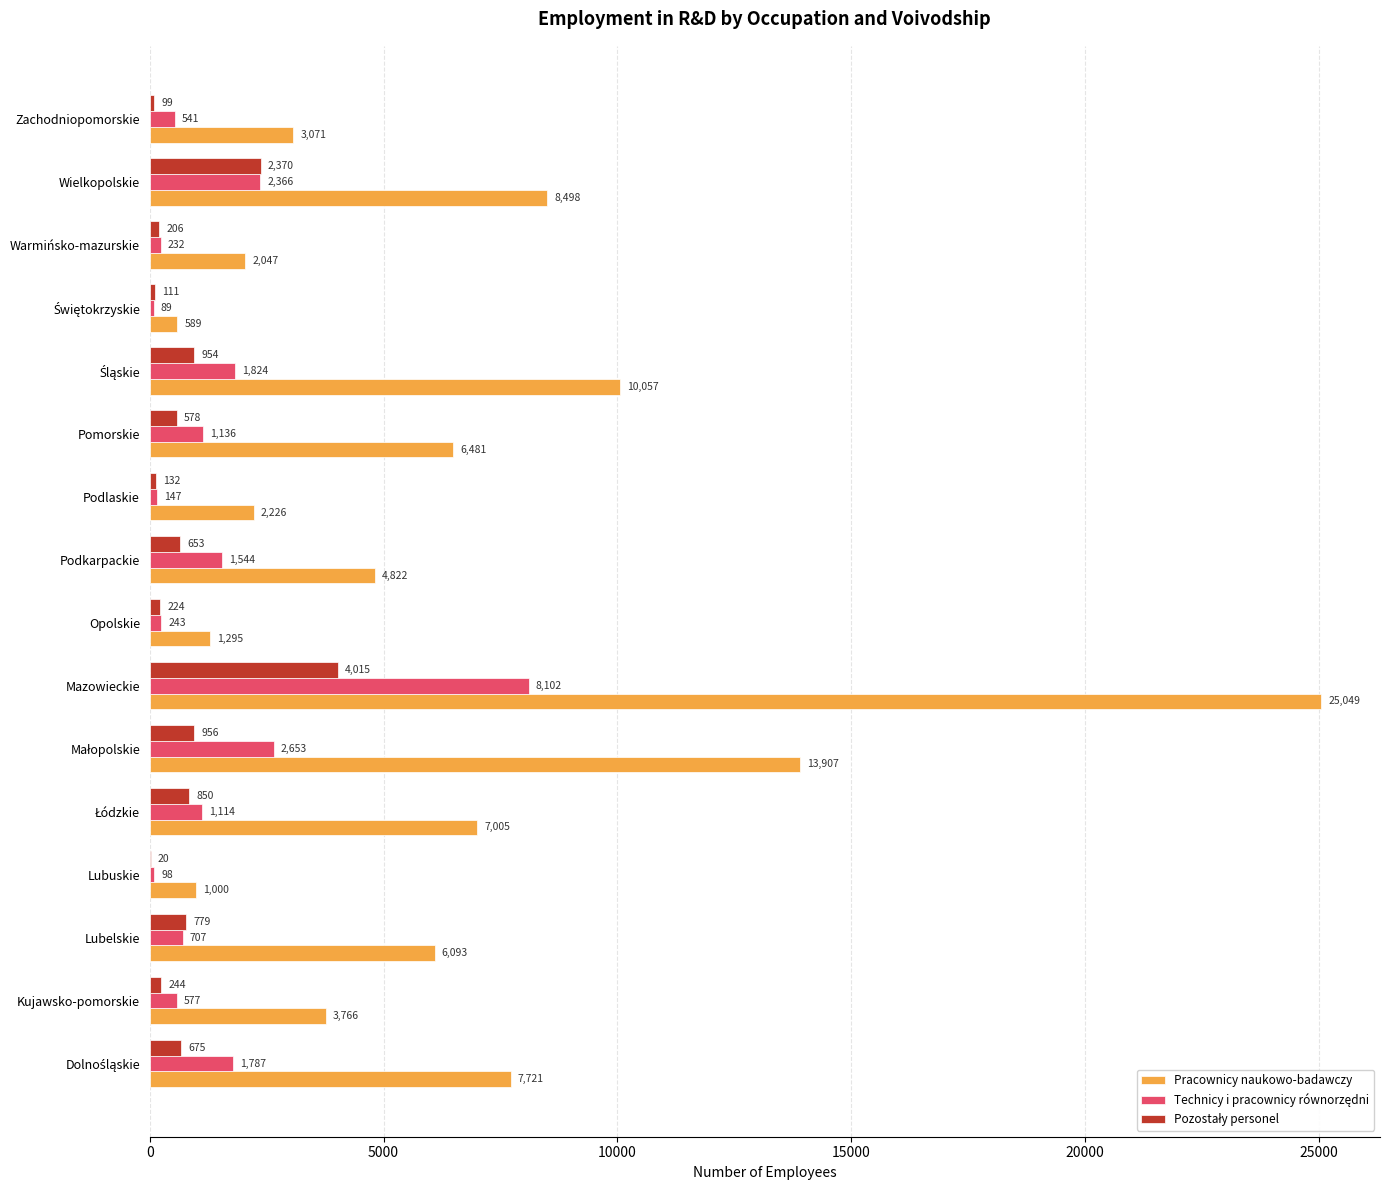

Which series changed the most between Kujawsko-pomorskie and Warmińsko-mazurskie?

Pracownicy naukowo-badawczy